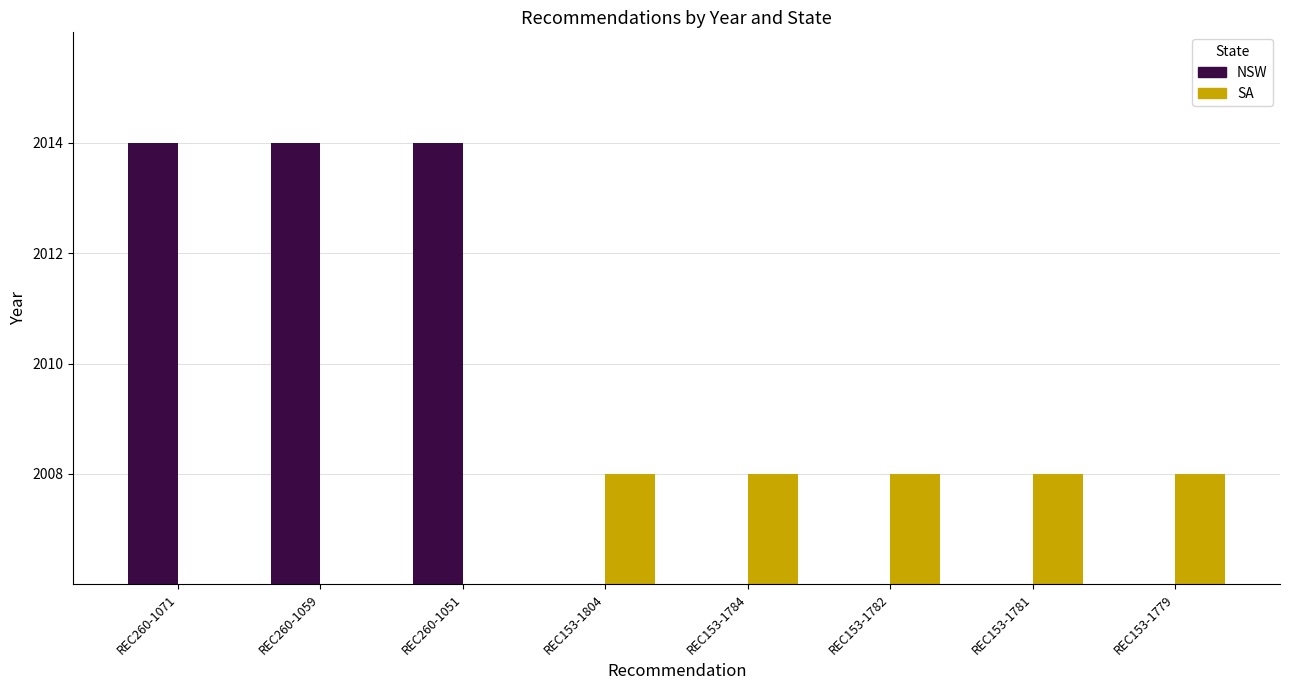

What position from the left is REC153-1804?

4